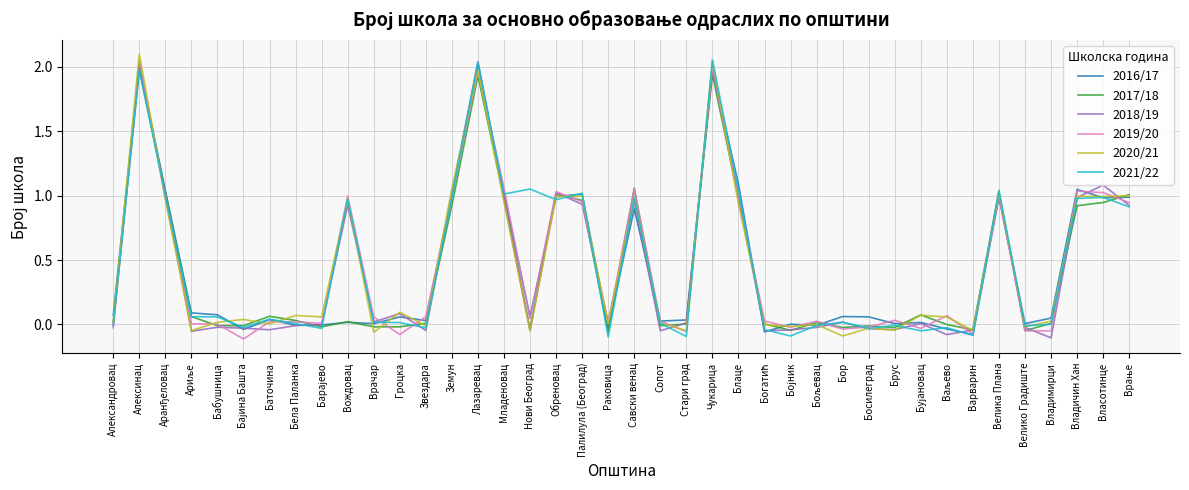

Is it true that 2019/20 equals 1.1 at Чукарица?

False